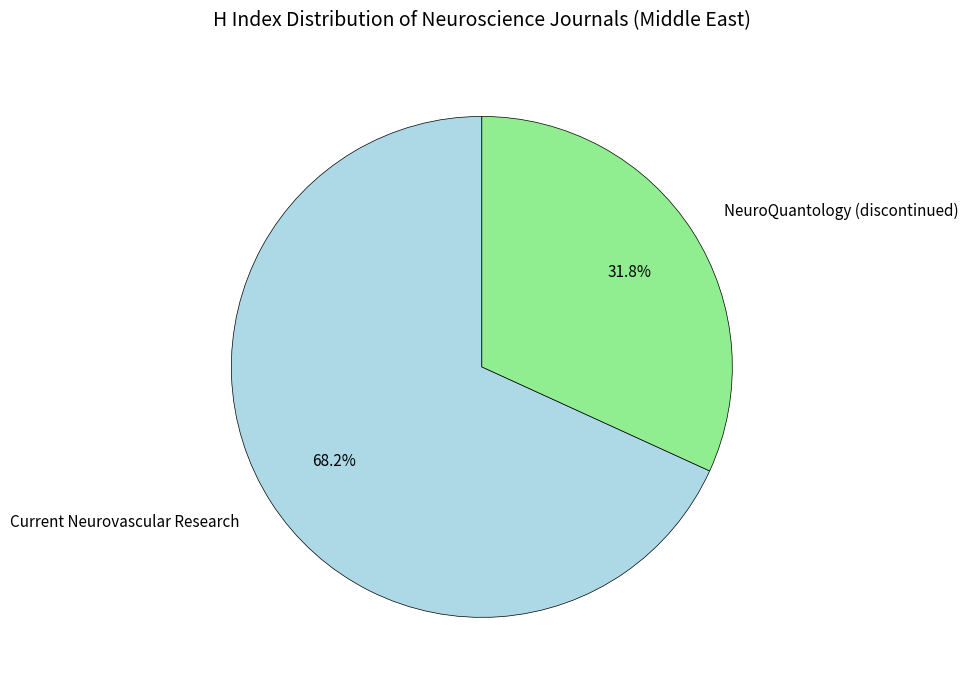

True or false: Current Neurovascular Research accounts for 68% of the total.

True